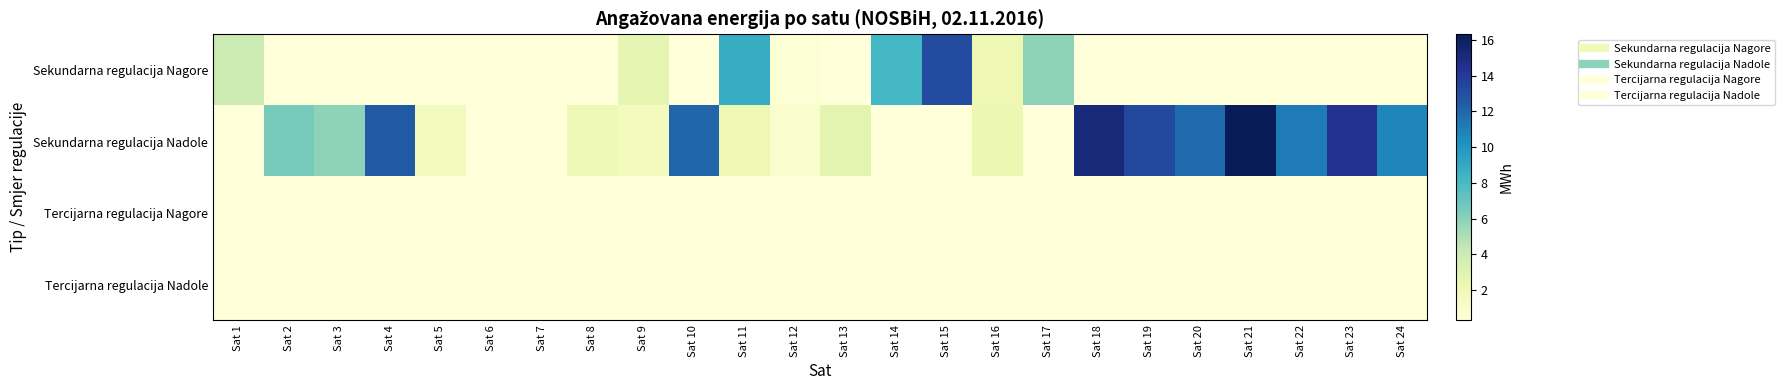

What is the spread (max minus min) of values at Sat 24?

10.7